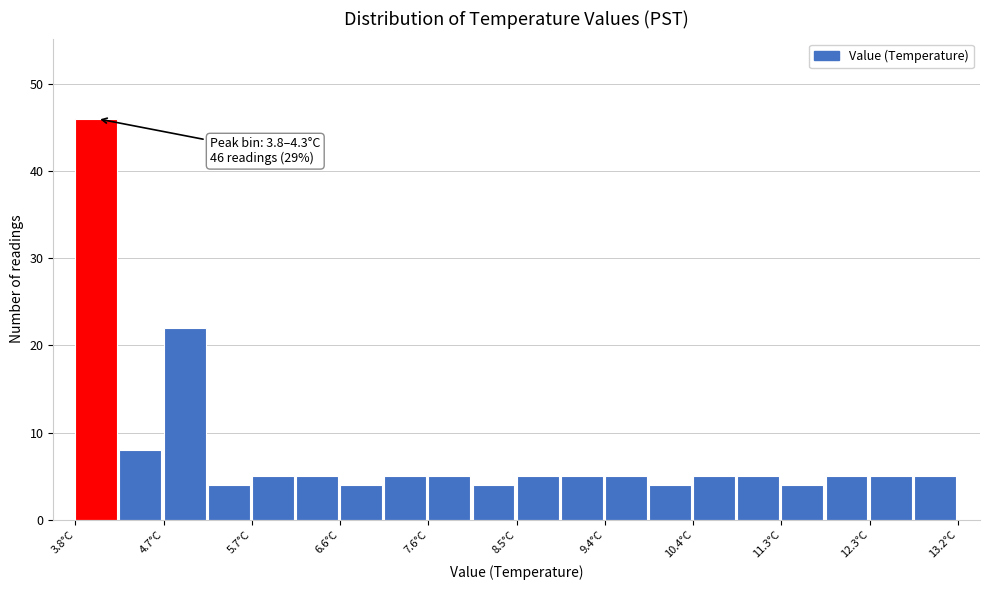

Which range on the x-axis has the tallest bar?

3.80 to 4.27